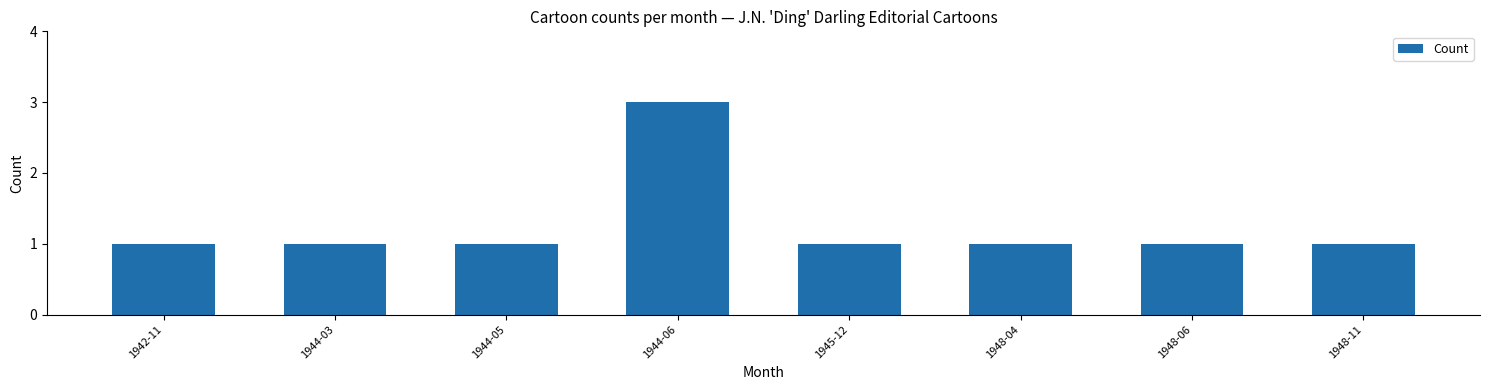

What is the smallest value displayed?

1